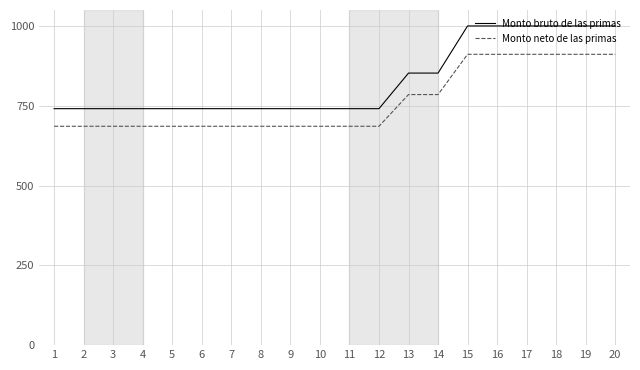

What is the sum of all Monto neto de las primas values?

15265.8